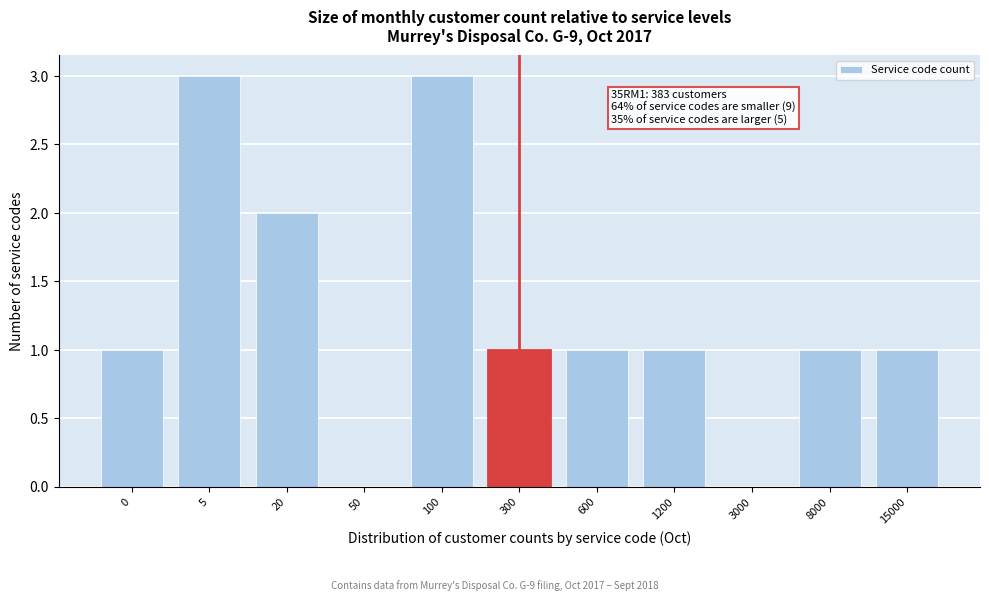

Reading right to left, extract all data points from this chart.

15000=1	8000=1	3000=0	1200=1	600=1	300=1	100=3	50=0	20=2	5=3	0=1